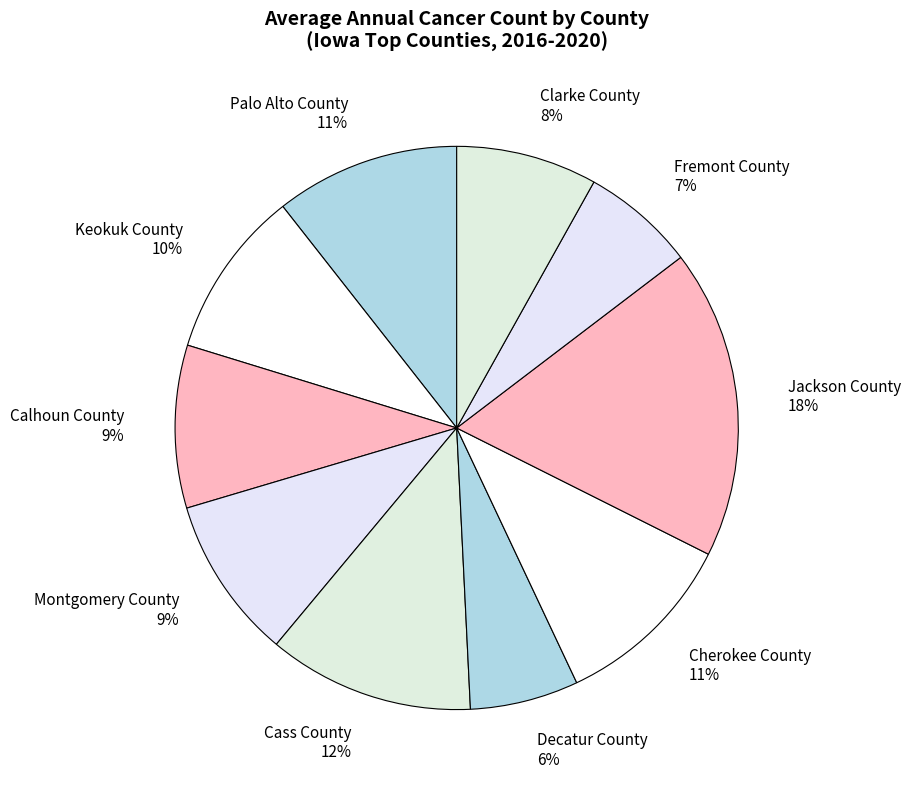

To the nearest percent, what is the difference between the largest and smallest slice percentages?

12%